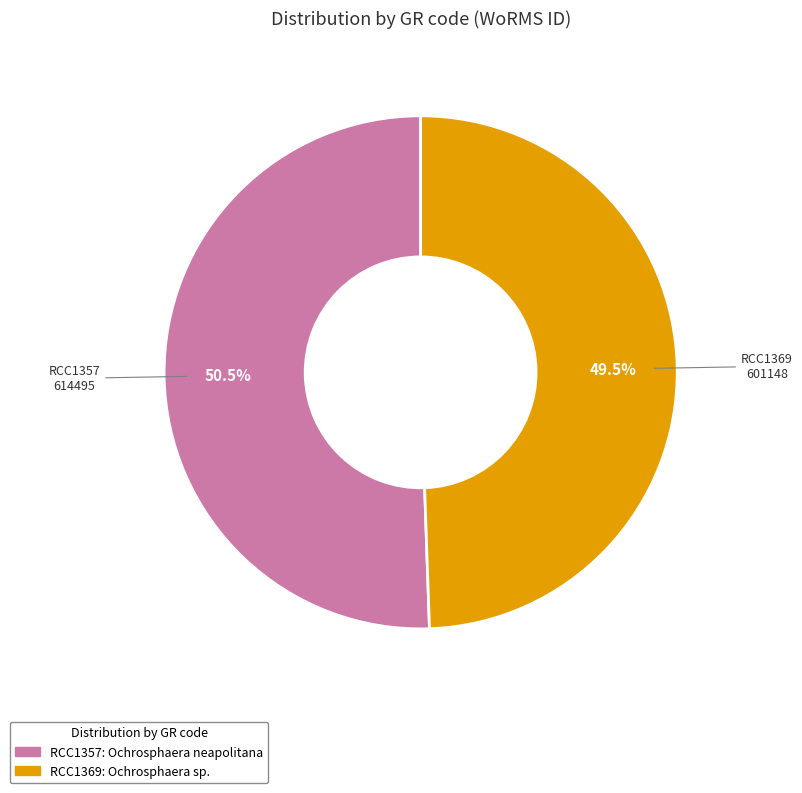

Combined, what portion of the pie is RCC1369 and RCC1357?

100.0%